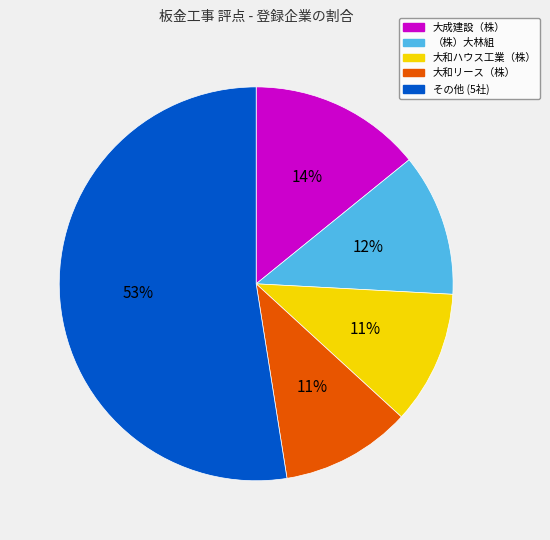

Is （株）大林組 the majority of the pie?

No